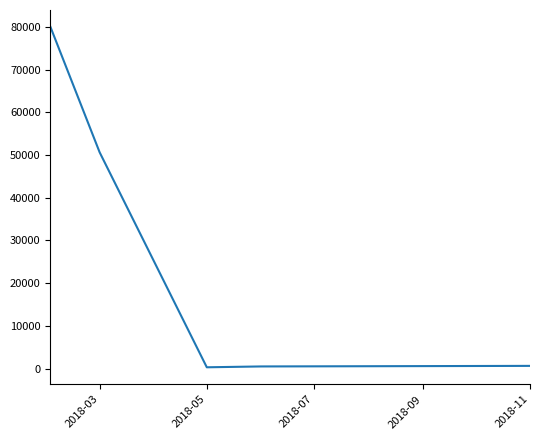

What is the sum of all values?

132091.7